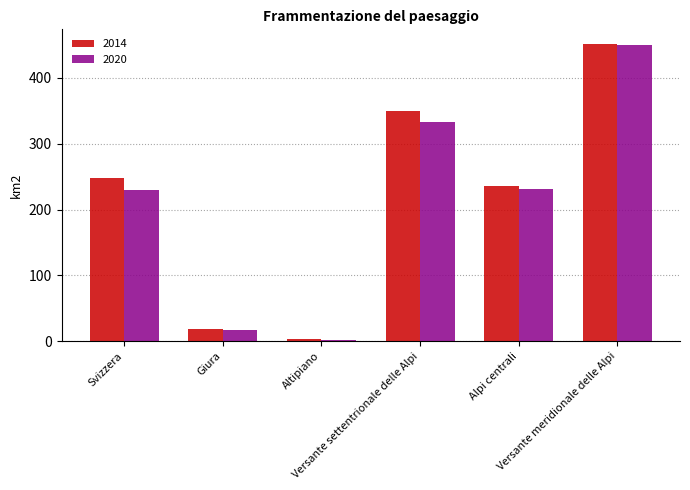

How many groups of bars are there?

6